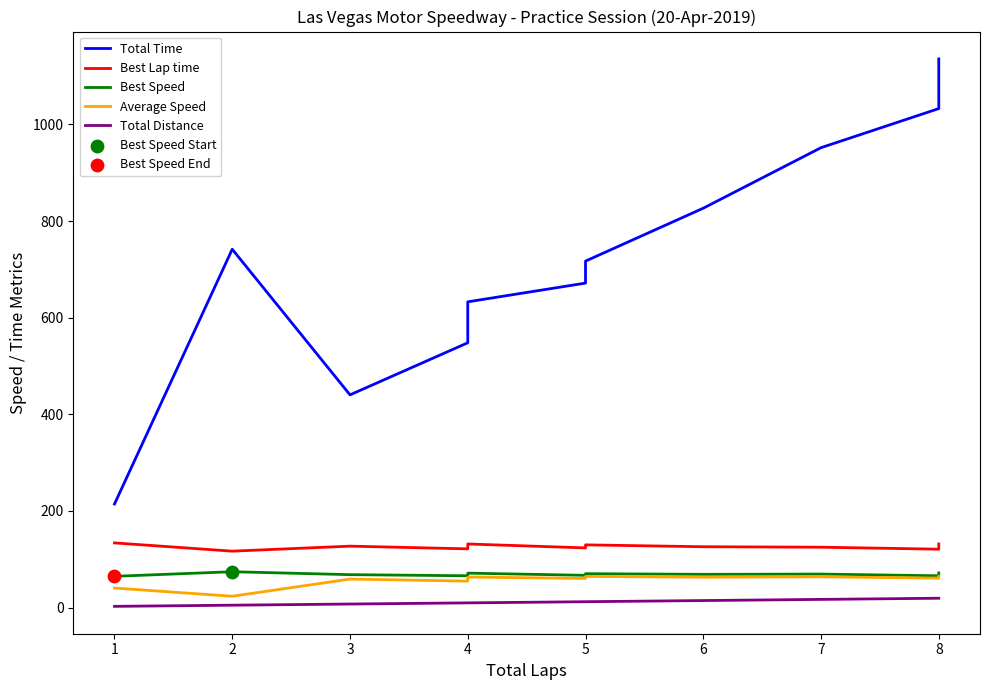

Which series has the largest Y range (max minus min)?

Total Time